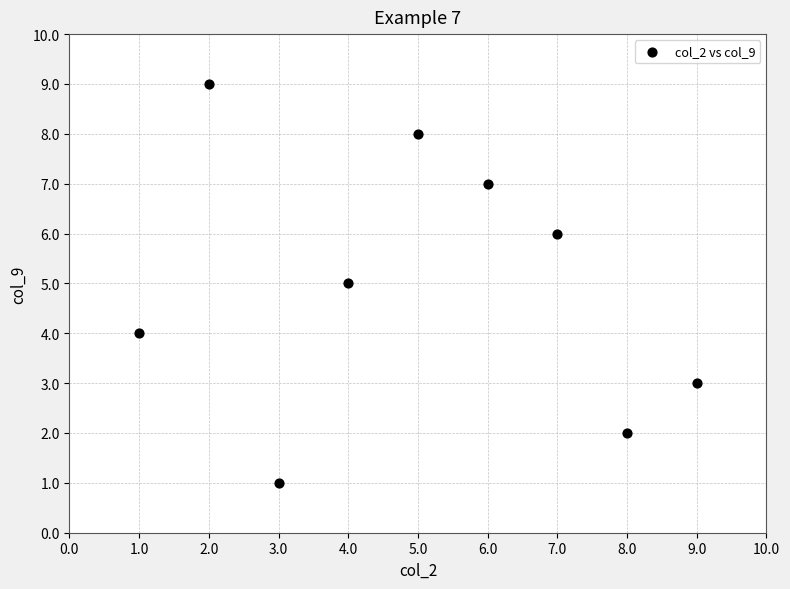

What is the average Y value?

5